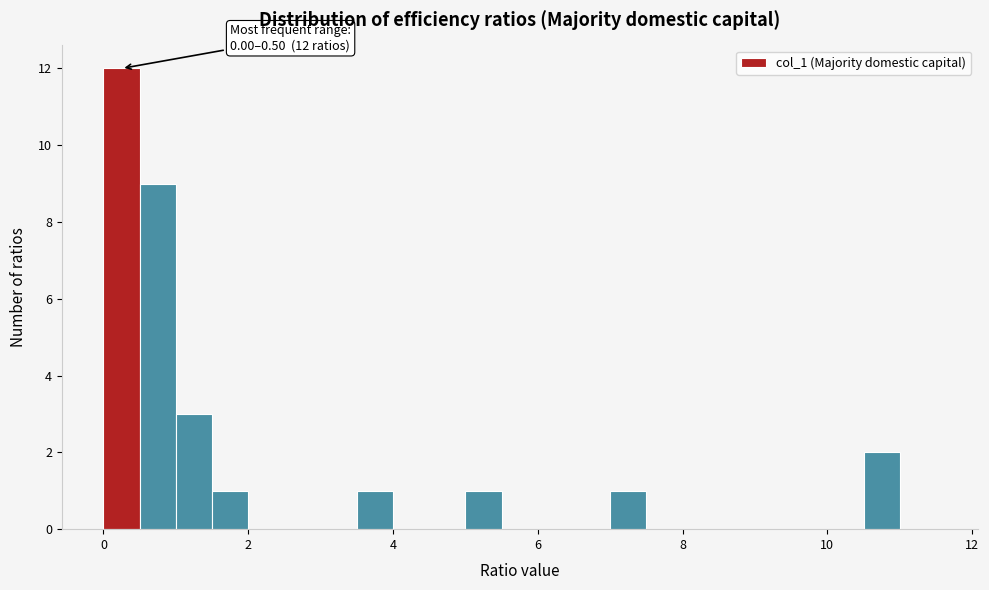

Read against the x-axis, roughly where is the centre of the tallest bar?

0.2